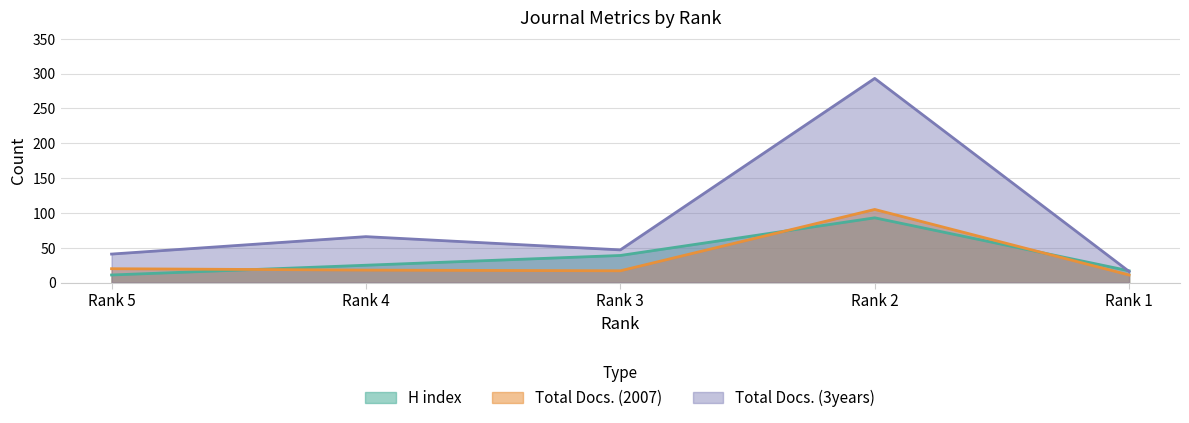

What is the difference between the second highest and minimum values in the Total Docs. (3years) series?

50